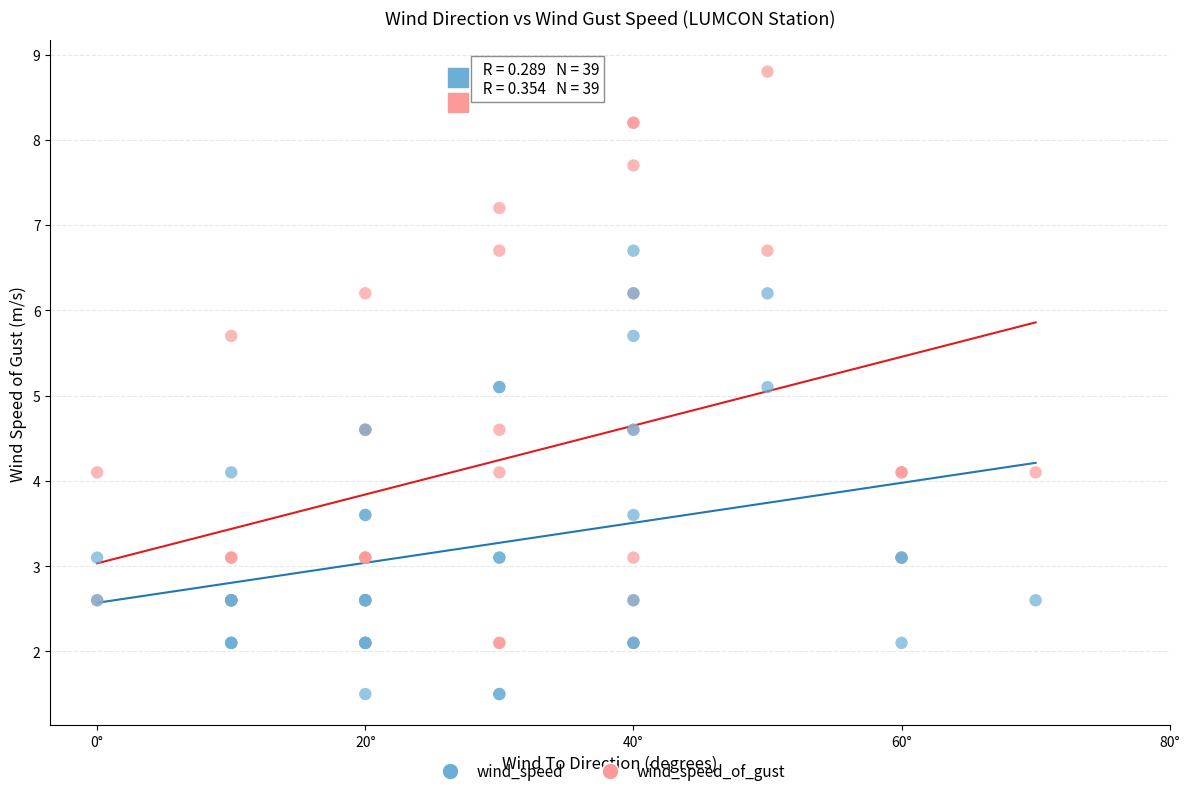

Which series has the largest Y range (max minus min)?

wind_speed_of_gust